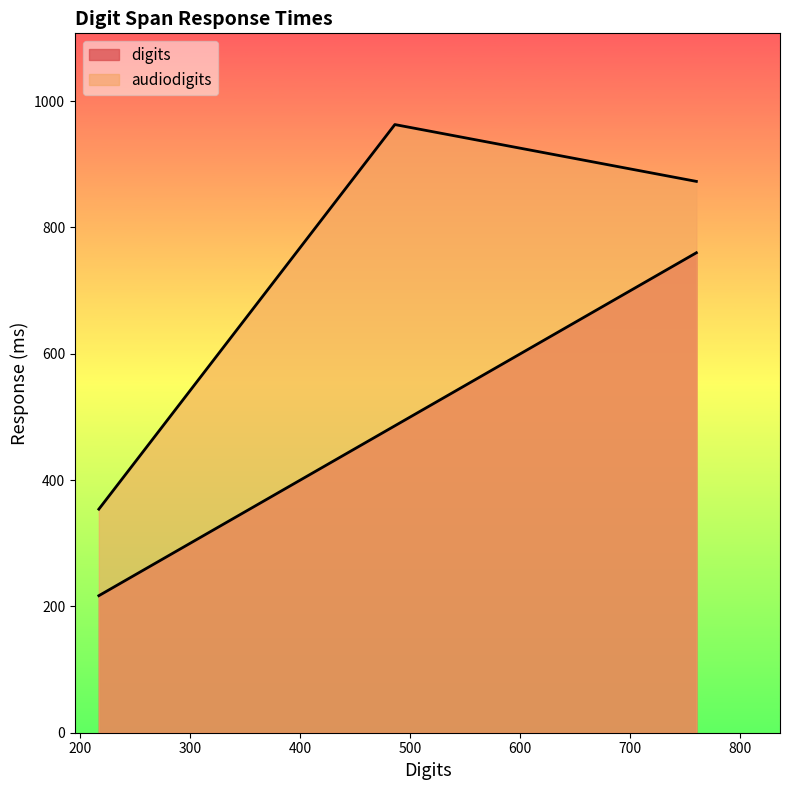

True or false: digits has a value of 298 at 3.

False